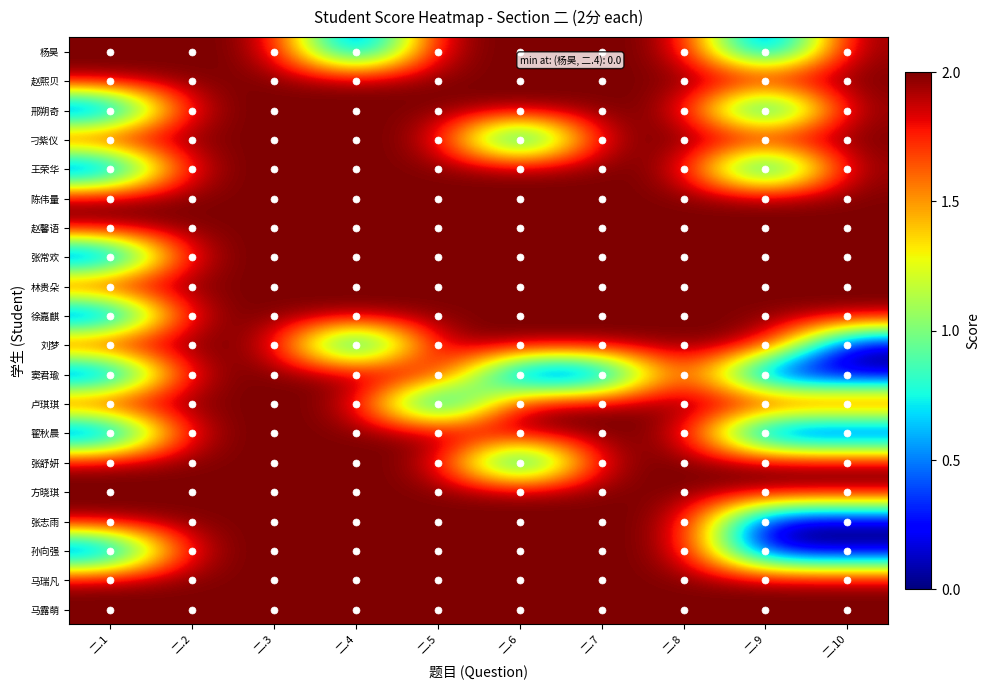

At how many categories does at least one series exceed 1?

10